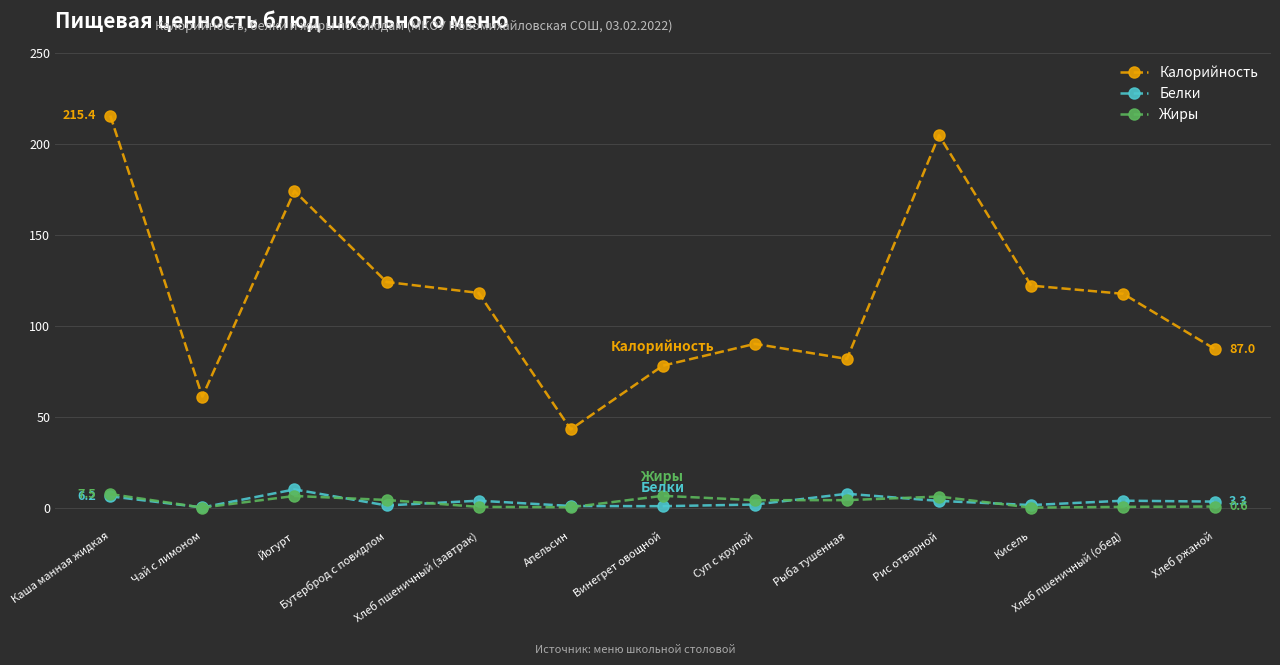

The Калорийность series shows 188.0 at Хлеб пшеничный (завтрак). True or false?

False